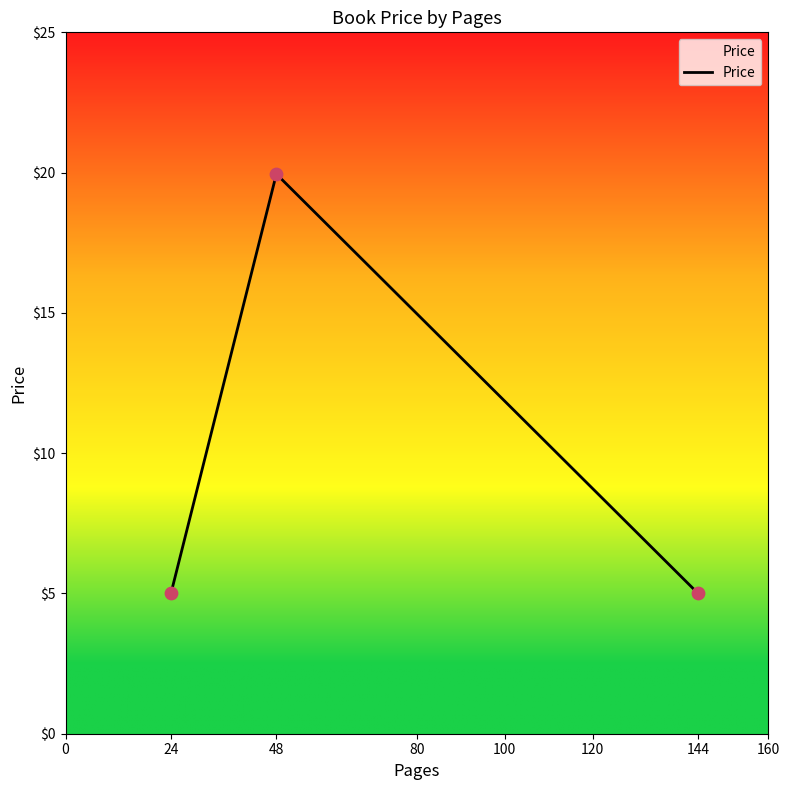

Between 48 and 24, which is larger?

48